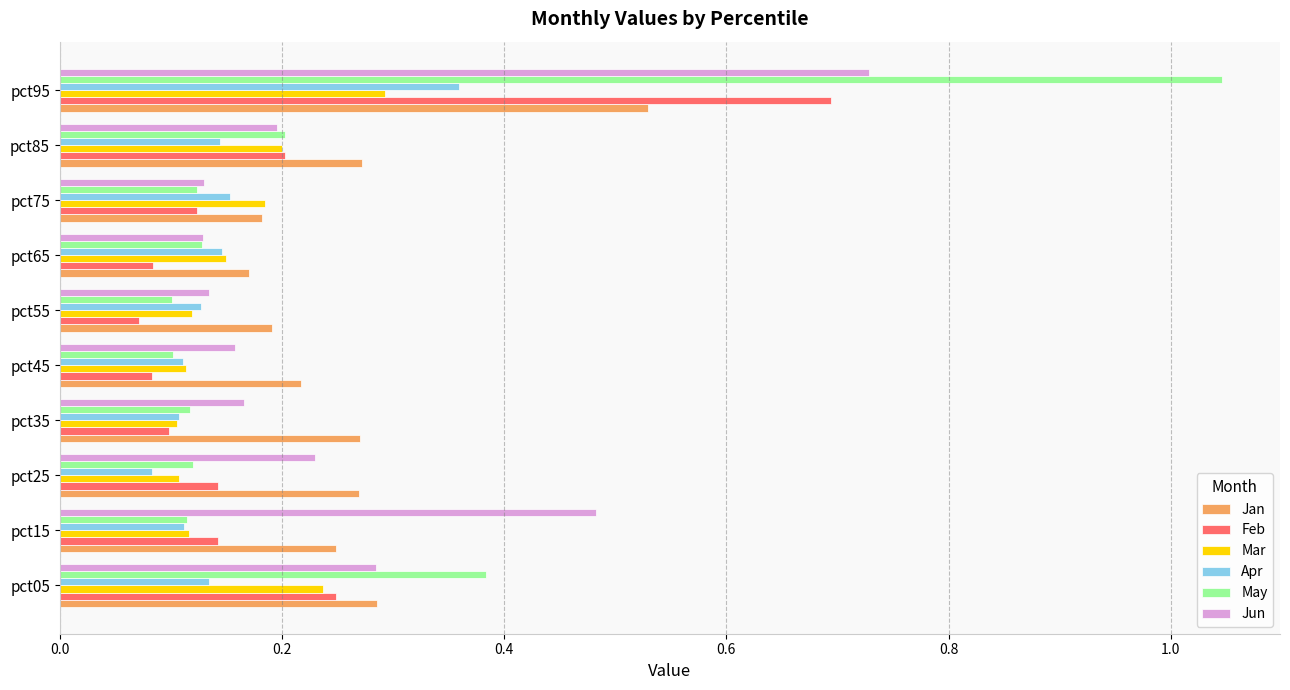

Which category has the highest value in the May series?

pct95